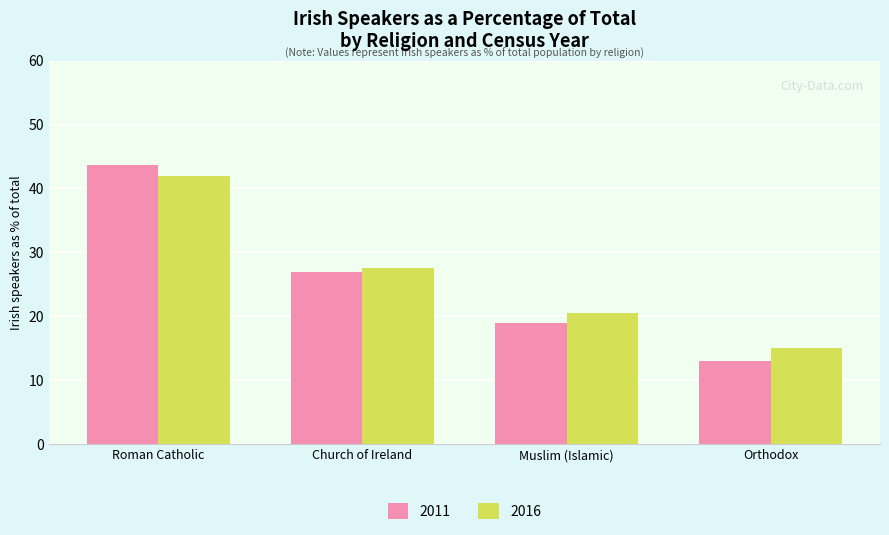

At how many categories does at least one series exceed 22?

2